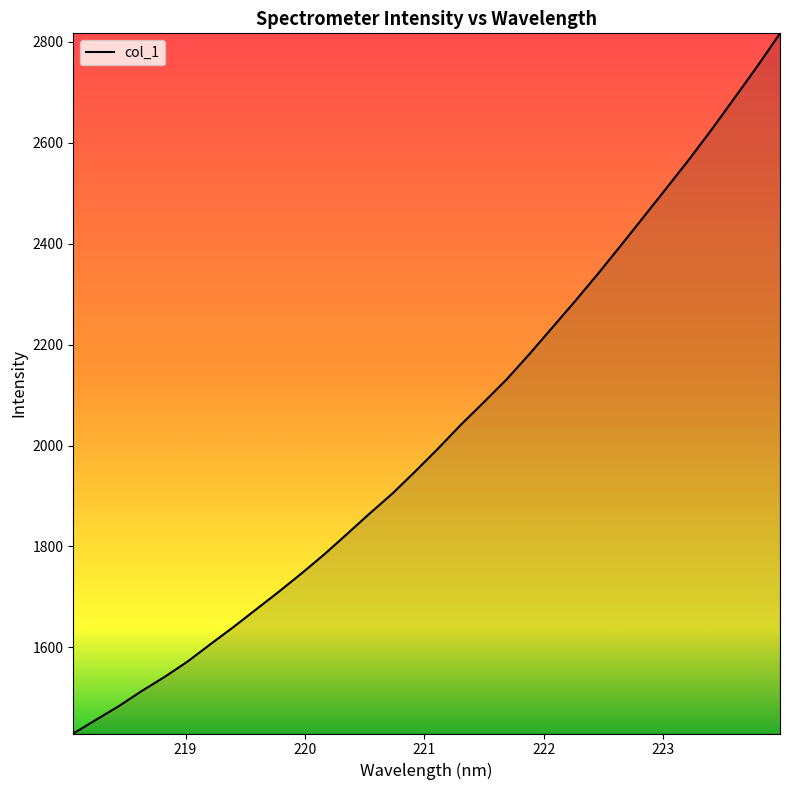

What is the maximum value shown in the chart?

2817.0